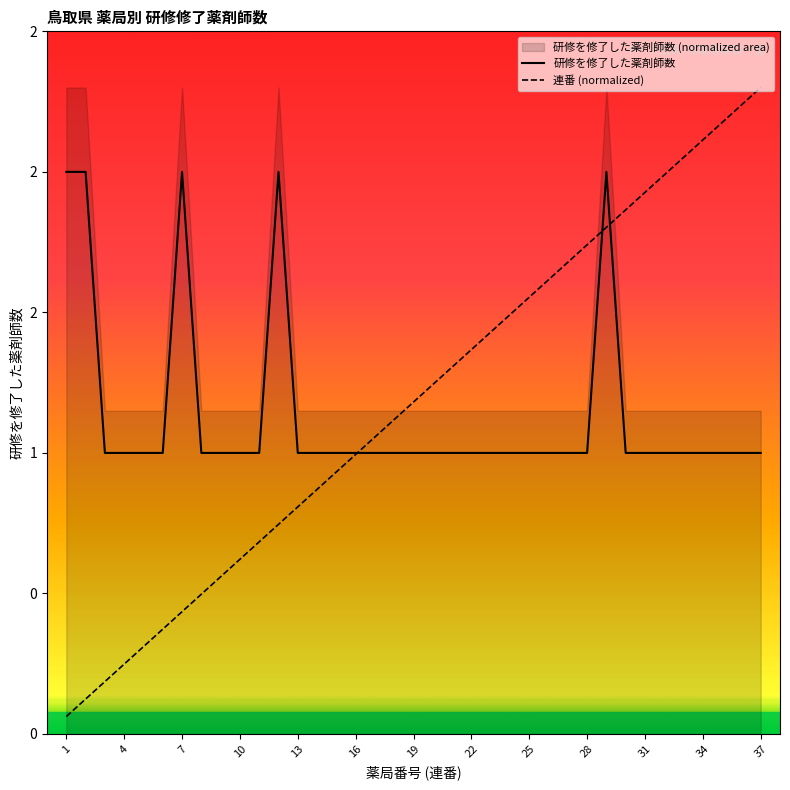

Which series changed the most between 31 and 21?

連番 (normalized)